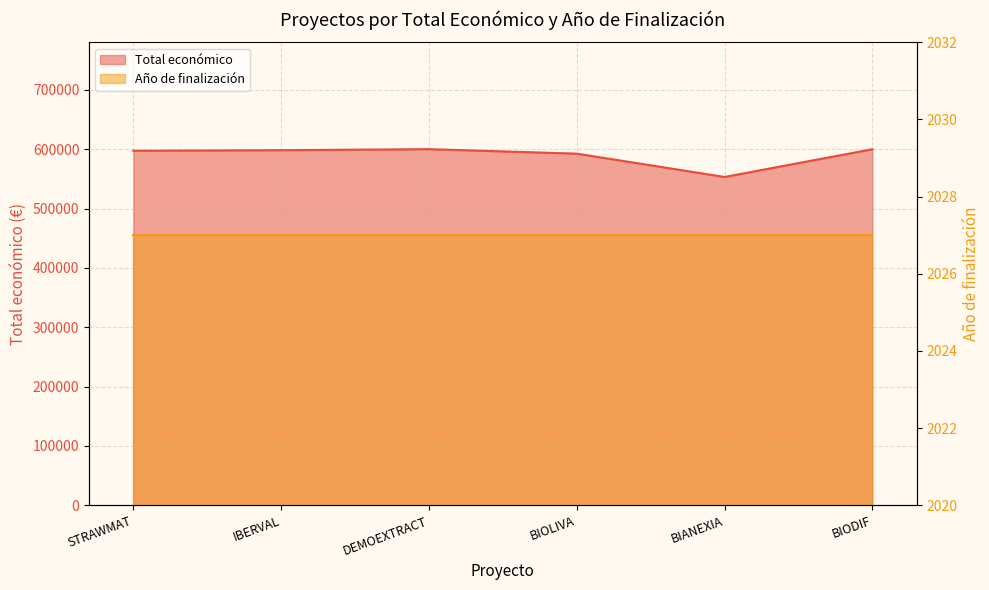

Approximately how many times larger is the value at BIOLIVA compared to DEMOEXTRACT?

1.0